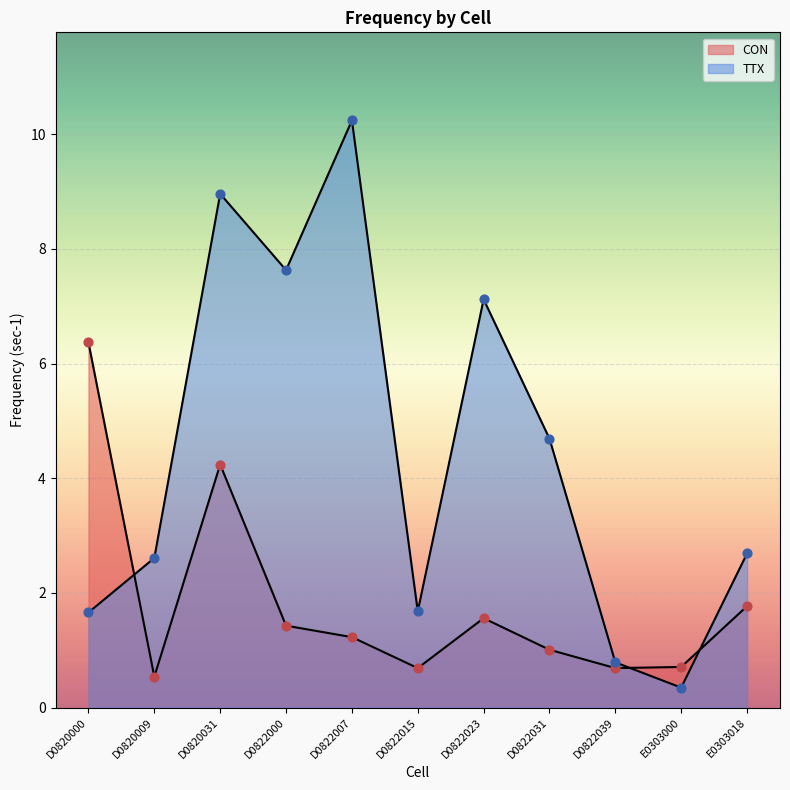

Which series contains the lowest Y value?

TTX